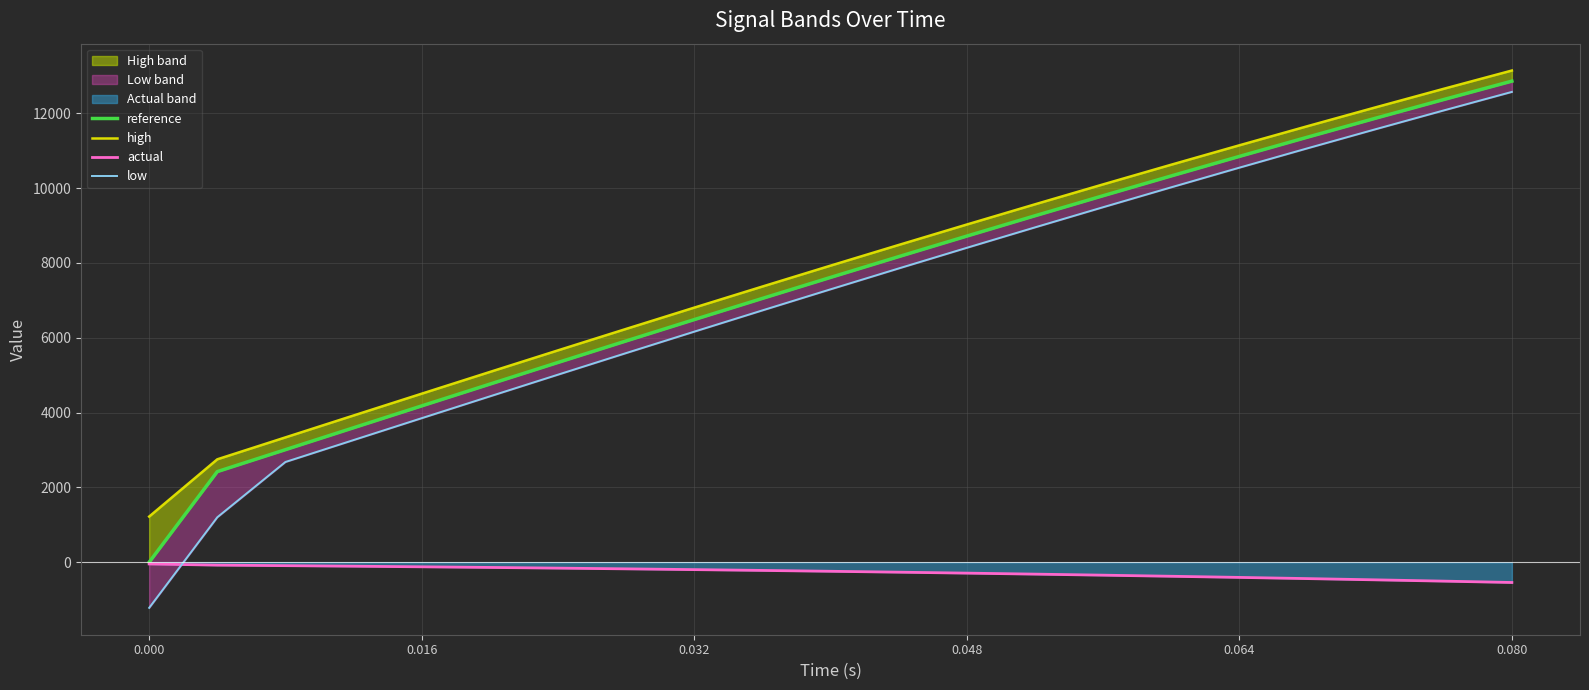

What is the average value of the actual series?

-264.1